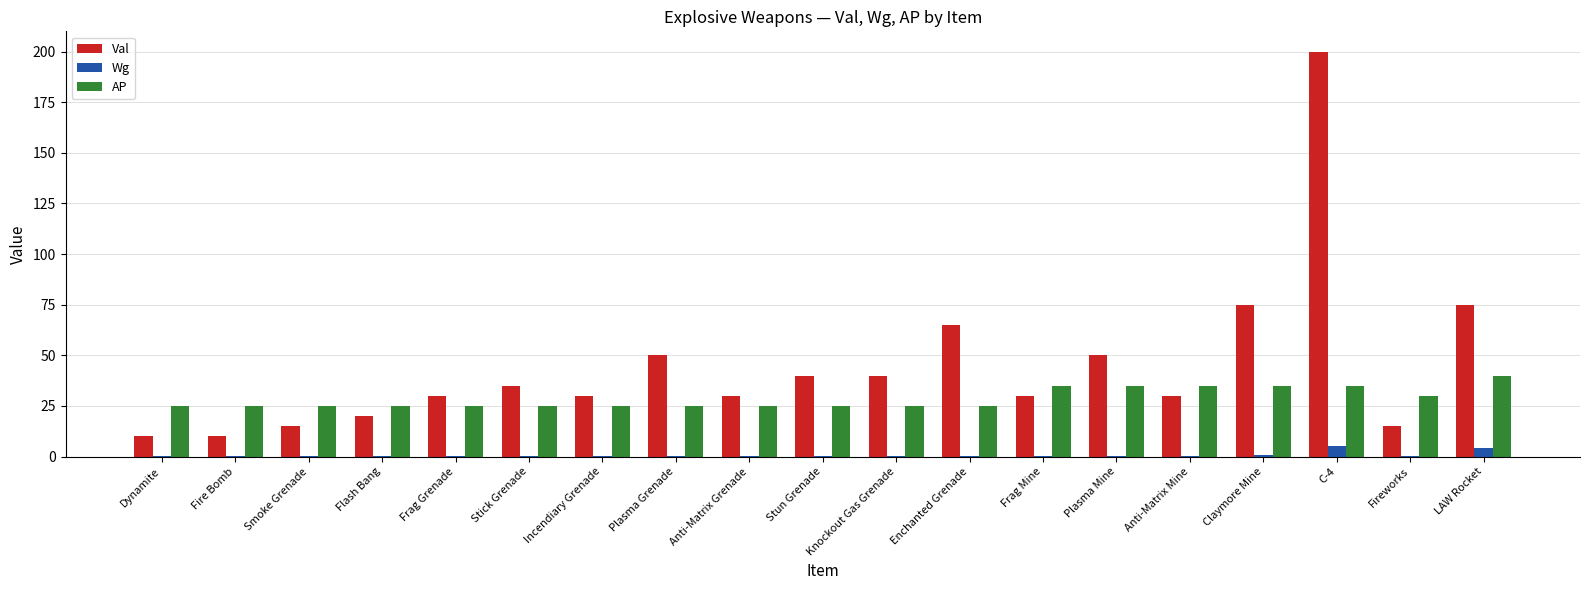

At which label does Val reach its peak?

C-4